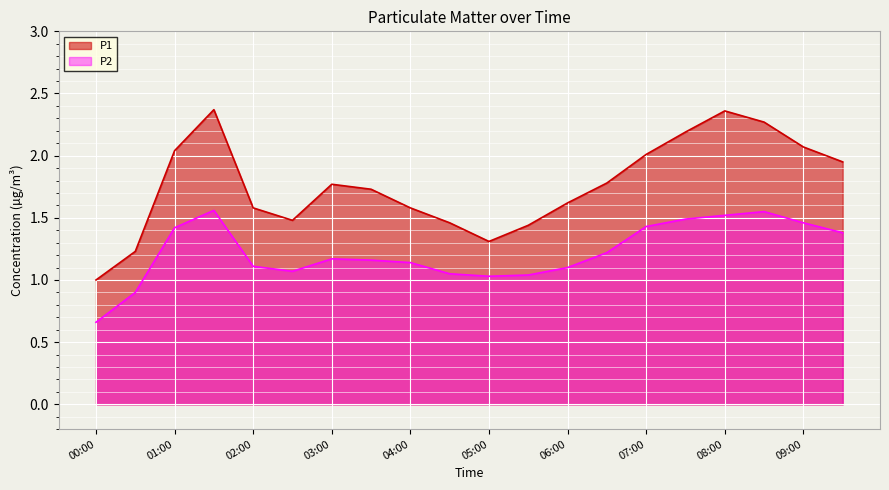

True or false: P2 has a value of 1.1 at 04:00.

True